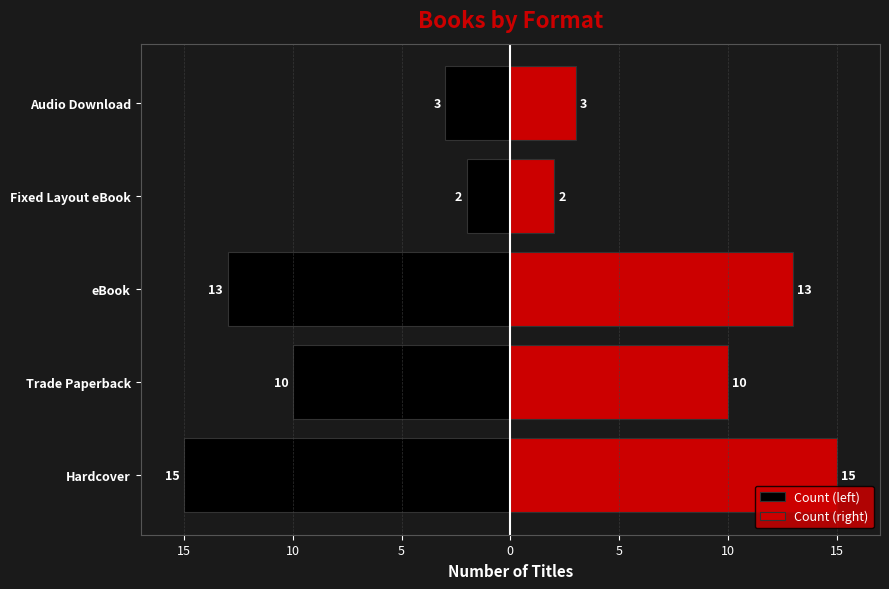

Which series changed the most between Trade Paperback and Audio Download?

Count (left)